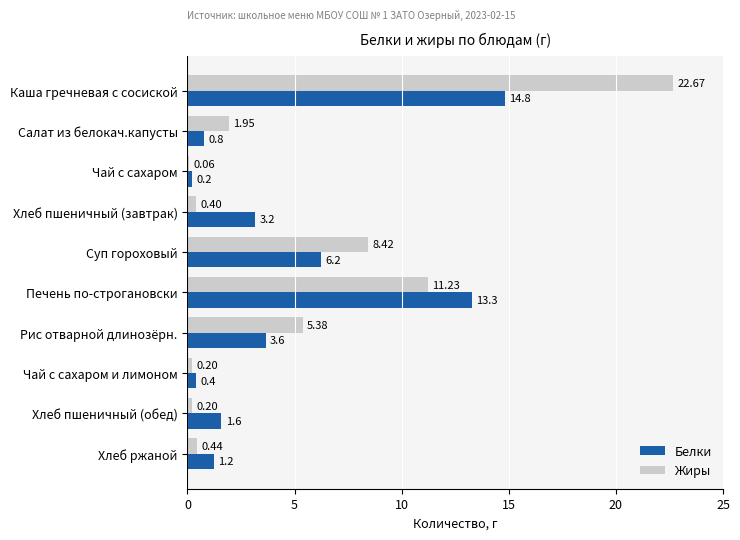

What is the sum of all Белки values?

45.3